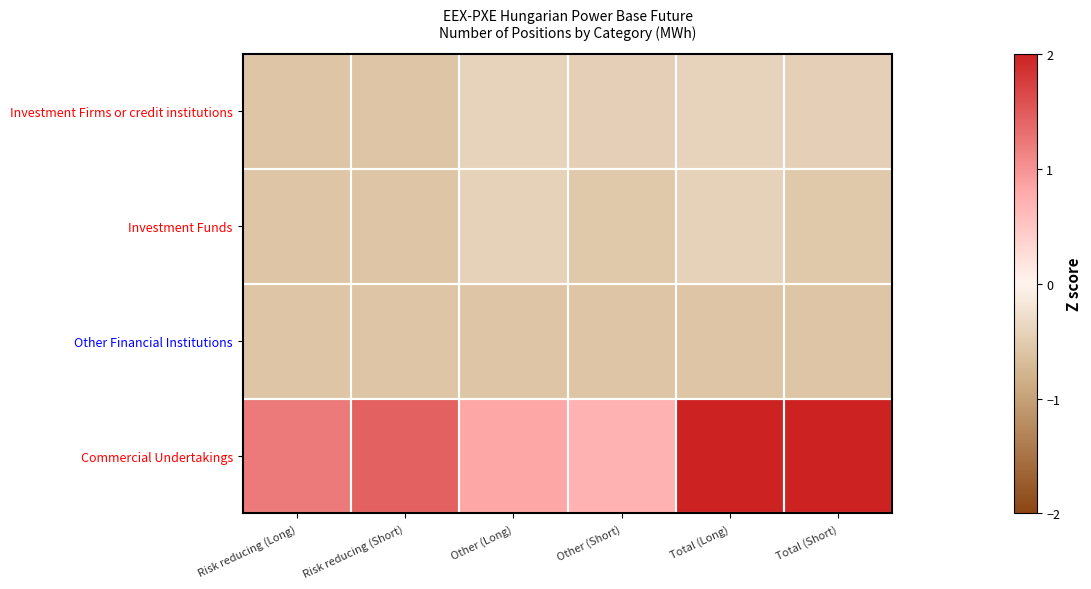

Reading left to right, transcribe all the data shown in this chart.

Investment Firms or credit institutions: Risk reducing (Long)=-0.6	Risk reducing (Short)=-0.6	Other (Long)=-0.4	Other (Short)=-0.4	Total (Long)=-0.4	Total (Short)=-0.4
Investment Funds: Risk reducing (Long)=-0.6	Risk reducing (Short)=-0.6	Other (Long)=-0.4	Other (Short)=-0.5	Total (Long)=-0.4	Total (Short)=-0.5
Other Financial Institutions: Risk reducing (Long)=-0.6	Risk reducing (Short)=-0.6	Other (Long)=-0.6	Other (Short)=-0.6	Total (Long)=-0.6	Total (Short)=-0.6
Commercial Undertakings: Risk reducing (Long)=1.2	Risk reducing (Short)=1.4	Other (Long)=0.8	Other (Short)=0.7	Total (Long)=2.6	Total (Short)=2.7